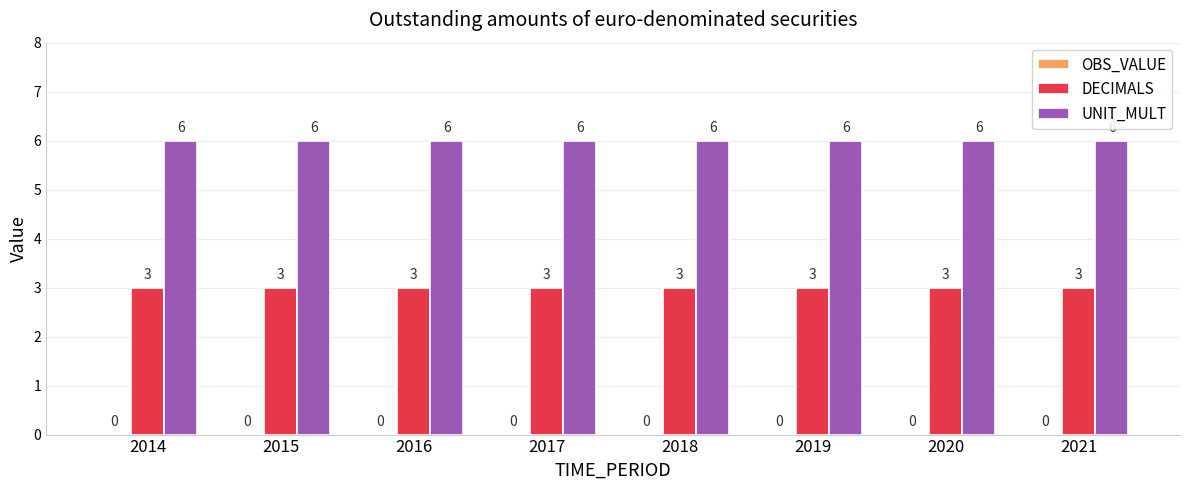

What is the smallest value displayed?

3